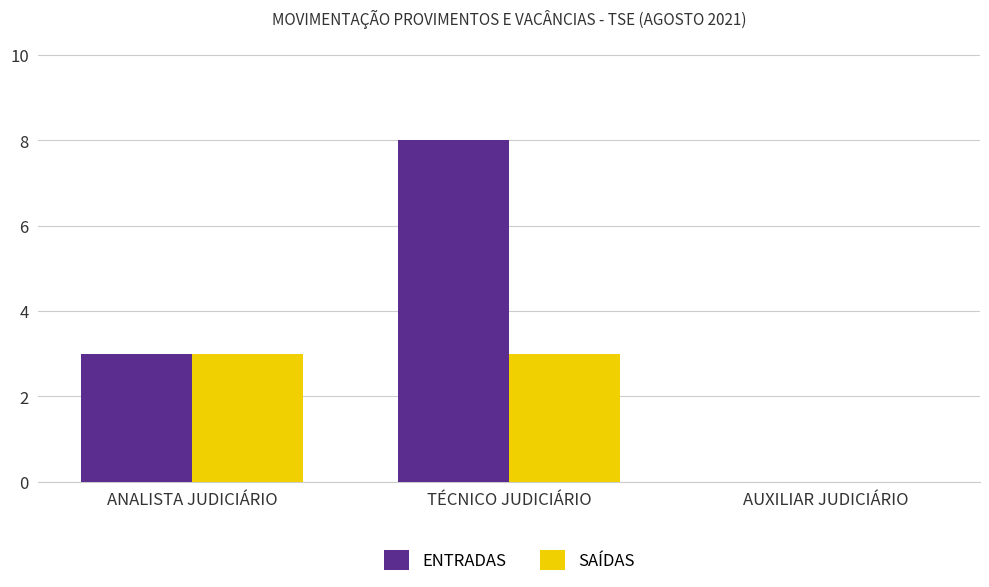

The SAÍDAS series shows 3 at TÉCNICO JUDICIÁRIO. True or false?

True